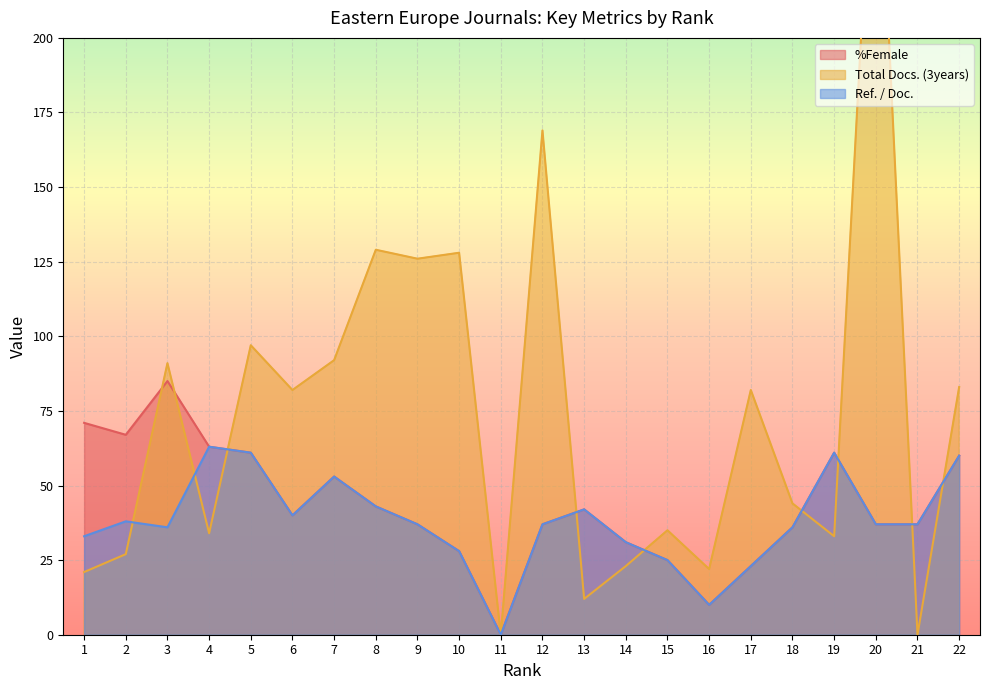

Which series has the largest range (max minus min)?

Total Docs. (3years)